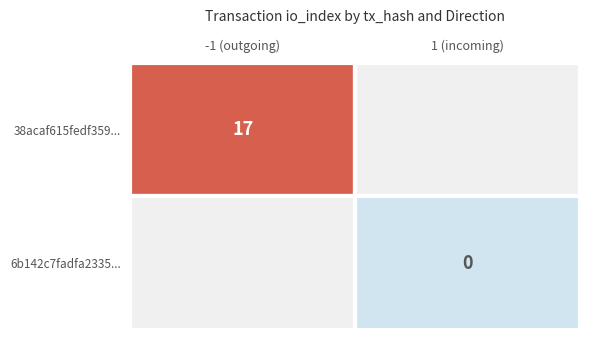

Which series has the largest total across all categories?

38acaf615fedf359daae683c1d264898dfe9367